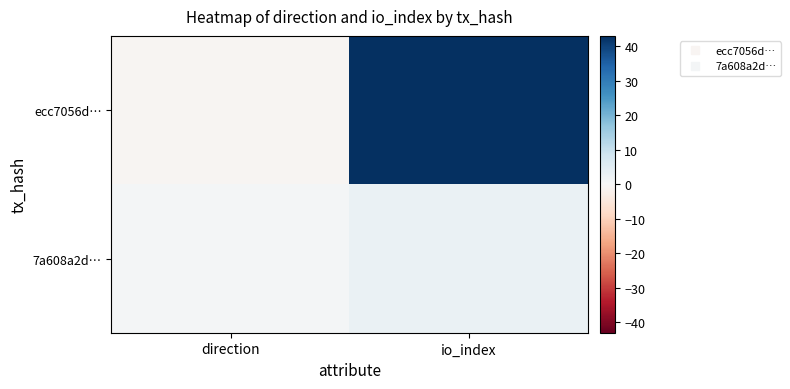

Count the number of categories in the chart.

2